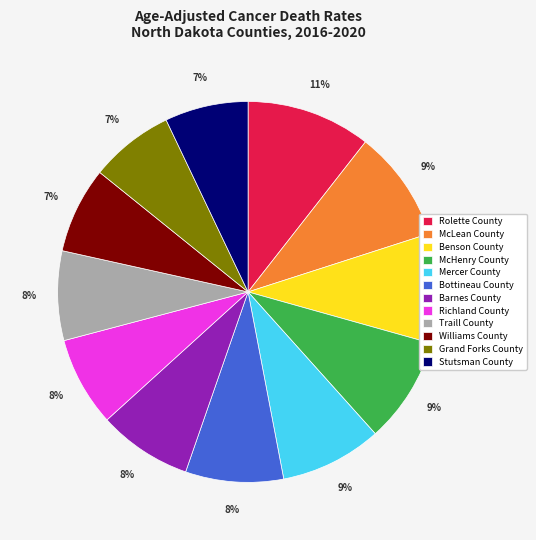

What percentage is the Benson County slice, to the nearest percent?

9%